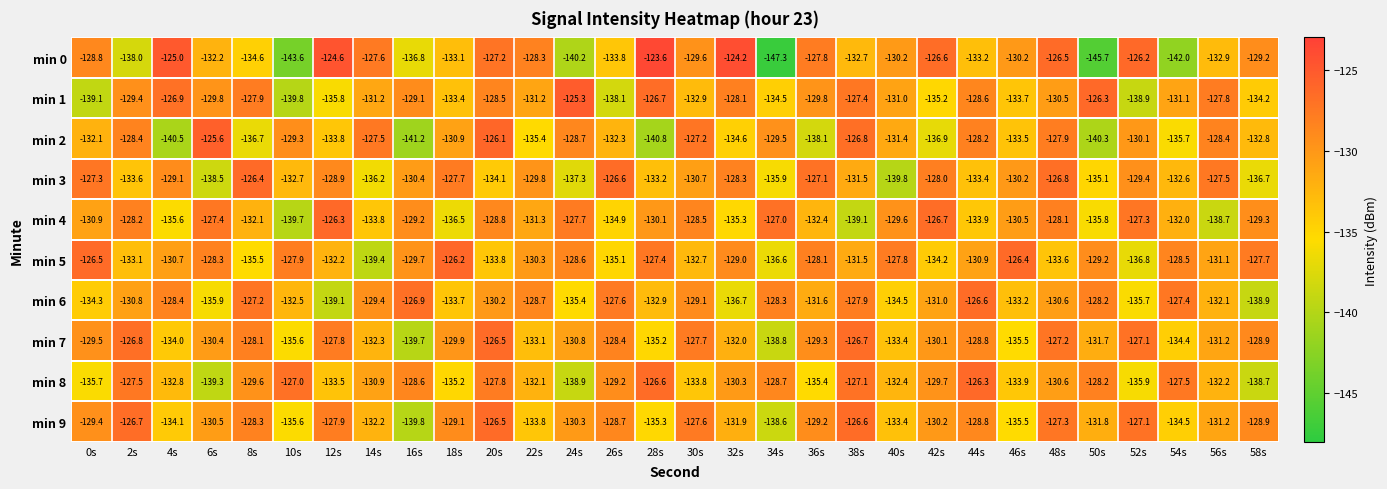

True or false: min 3 has a value of -127.3 at 0s.

True